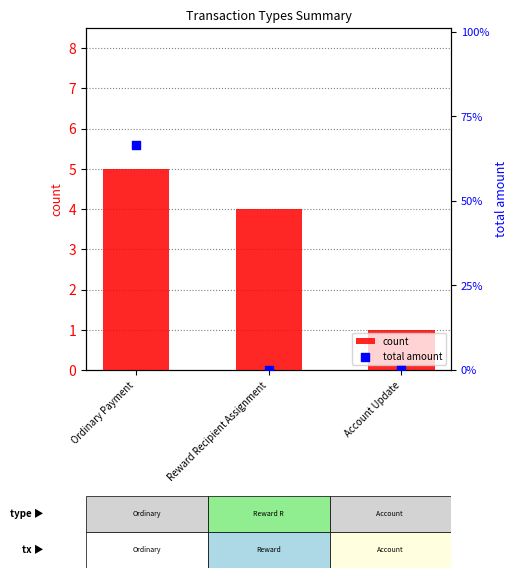

At which category is the sum across all series the highest?

Ordinary Payment